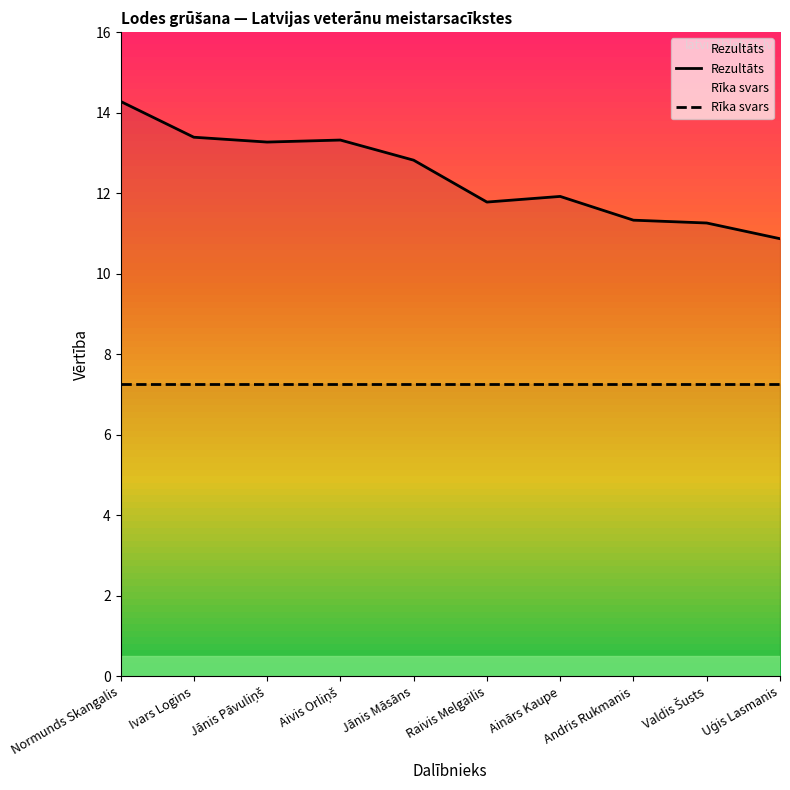

List the series in order of their peak value, highest first.

Rezultāts, Rīka svars